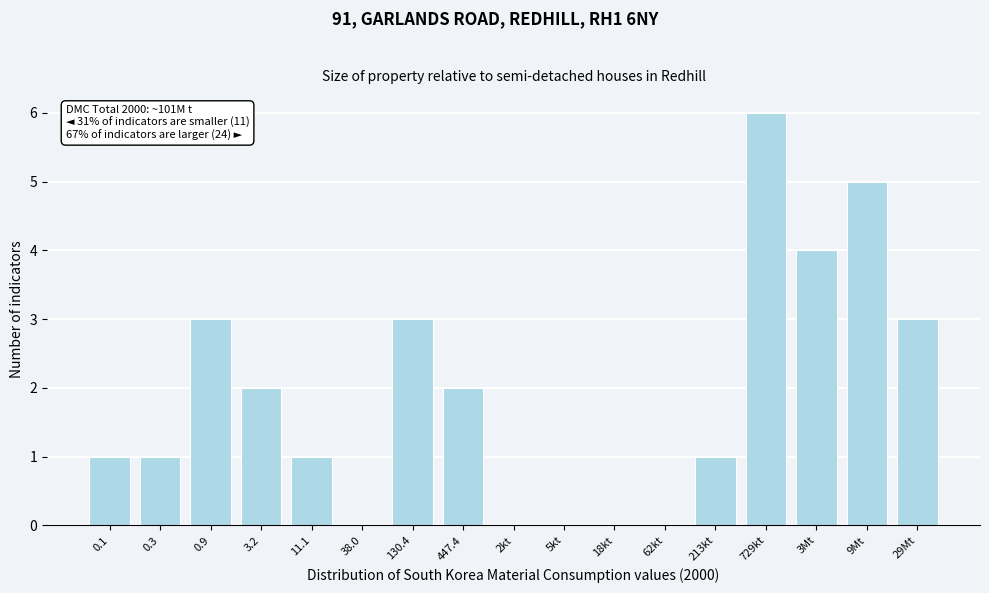

Reading left to right, transcribe all the data shown in this chart.

0.1=1	0.3=1	0.9=3	3.2=2	11.1=1	38.0=0	130.4=3	447.4=2	2kt=0	5kt=0	18kt=0	62kt=0	213kt=1	729kt=6	3Mt=4	9Mt=5	29Mt=3